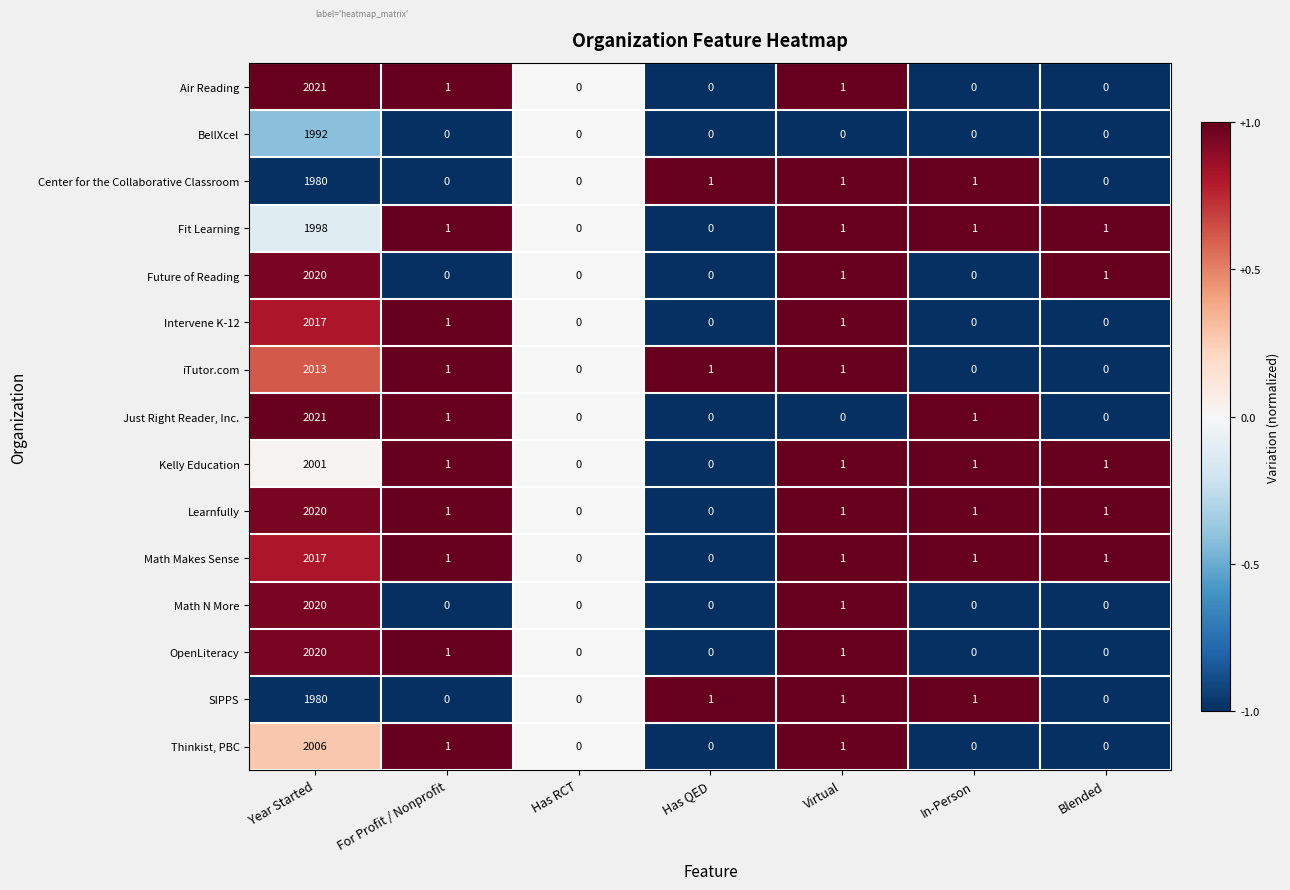

Is the value of Center for the Collaborative Classroom at Has QED greater than the value of iTutor.com at Has RCT?

Yes